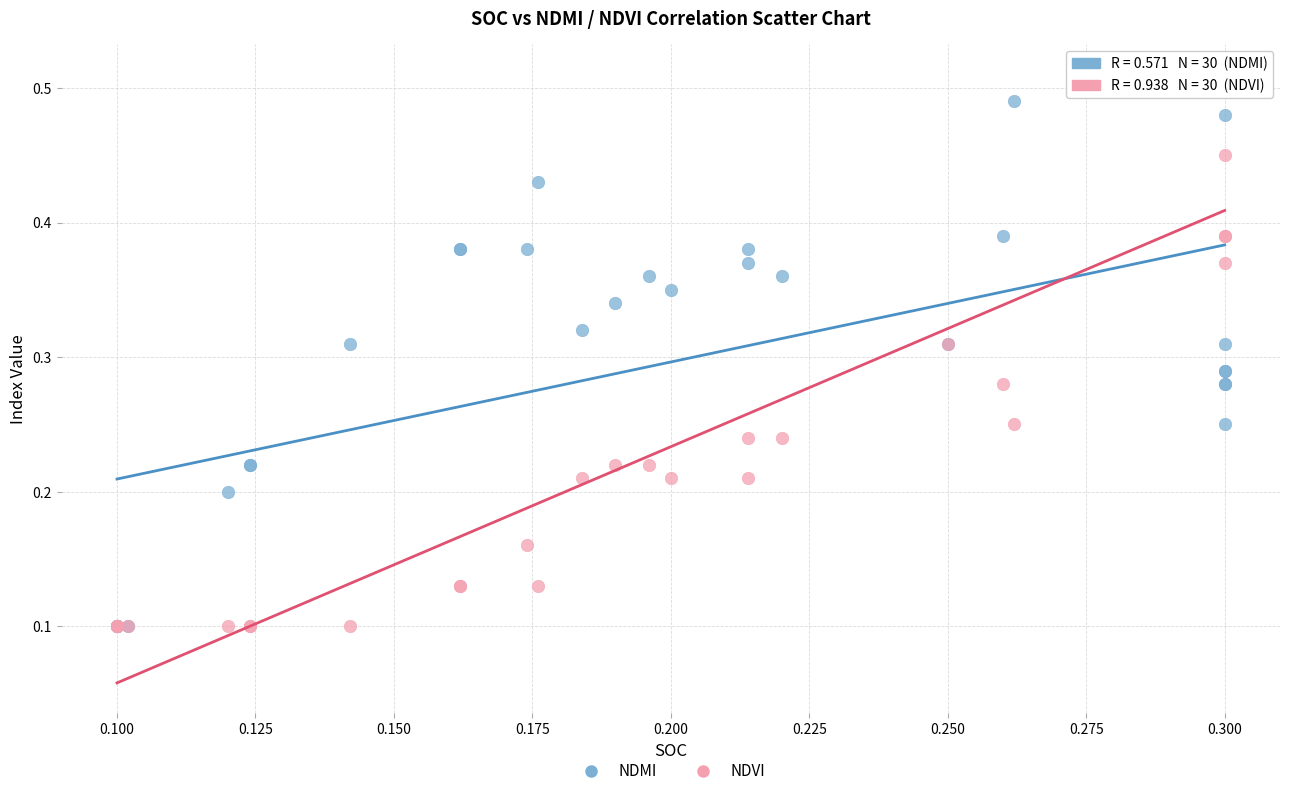

Which series contains the highest Y value?

NDVI